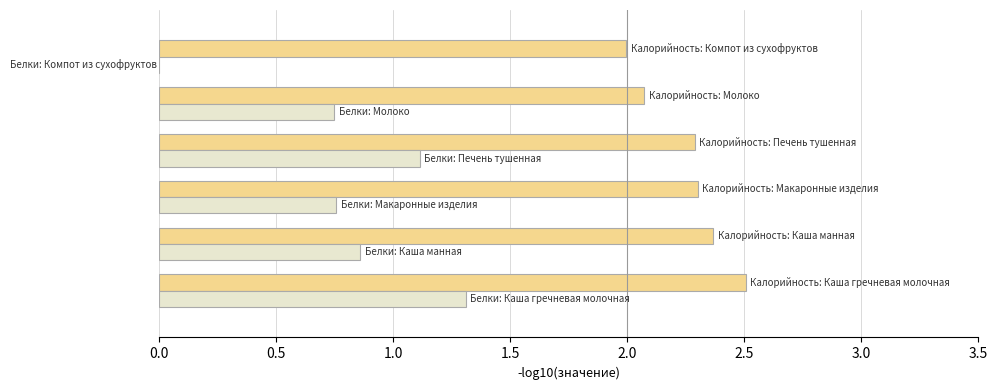

Is it true that Калорийность equals 3.9 at 0.0?

False